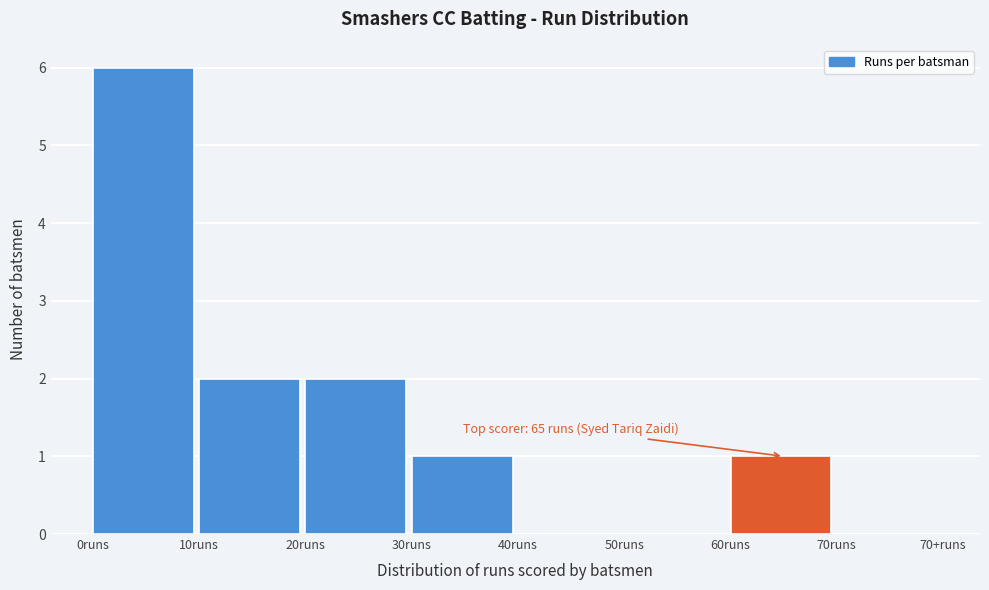

Reading left to right, extract all data points from this chart.

0runs=6	10runs=2	20runs=2	30runs=1	40runs=0	50runs=0	60runs=1	70runs=0